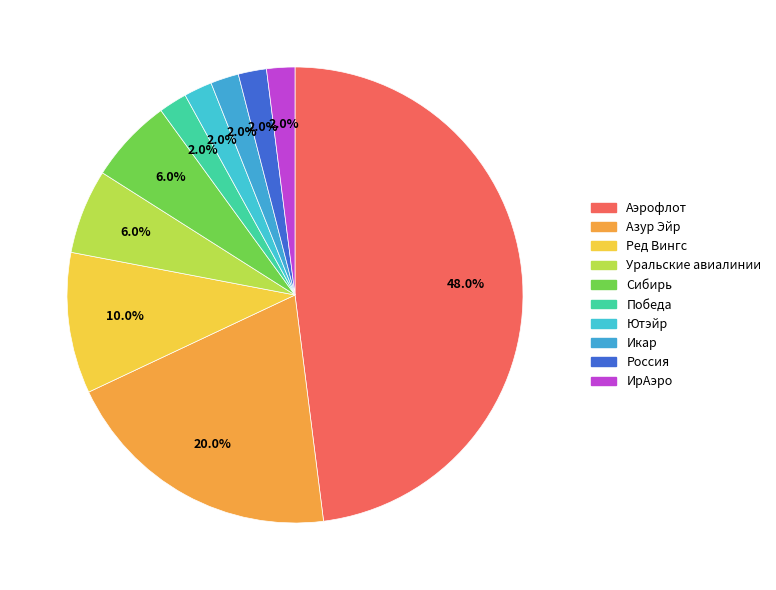

Which category has the biggest portion of the pie?

Аэрофлот